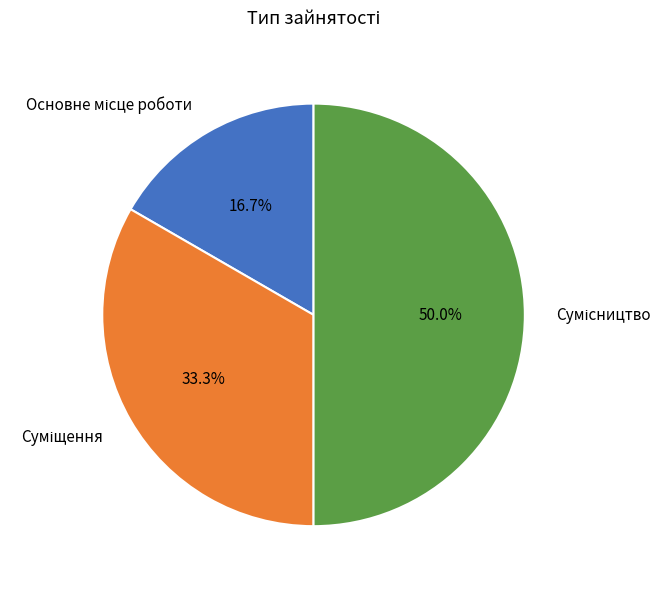

How many segments does this pie chart have?

3